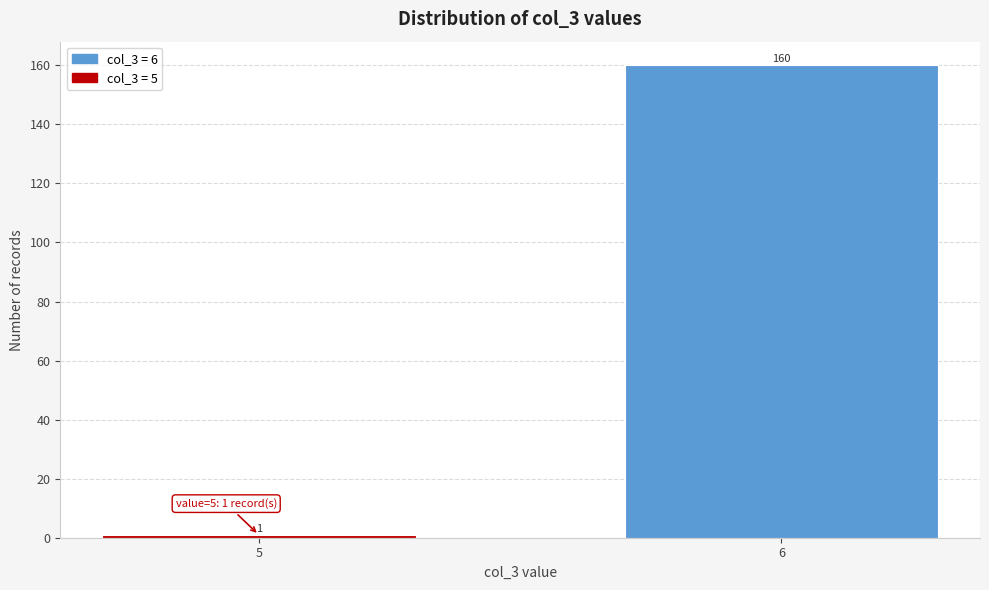

Reading right to left, what are all the values shown in this chart?

6=160	5=1